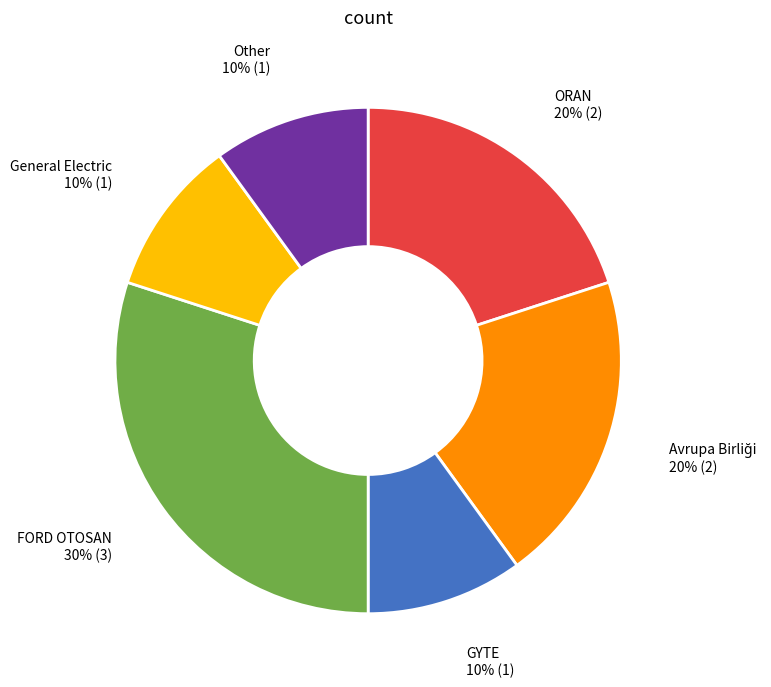

What percentage is the ORAN slice, to the nearest percent?

20%